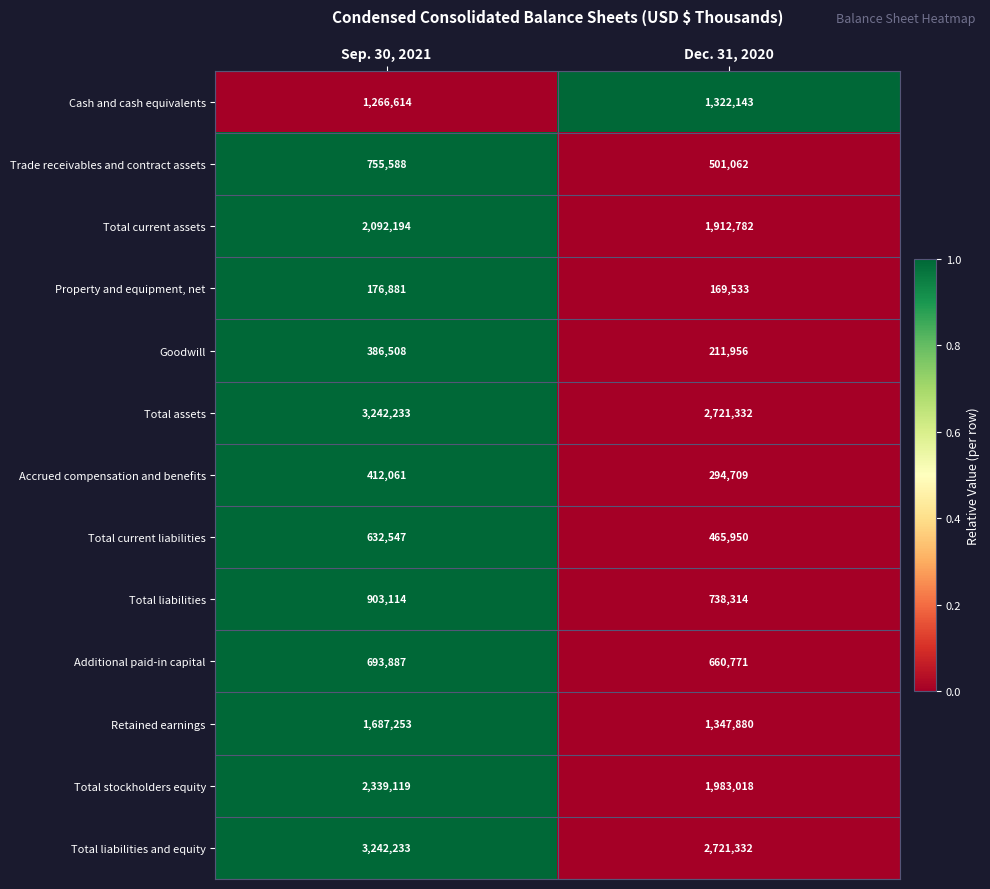

True or false: Total assets has a value of 3931715 at Dec. 31, 2020.

False